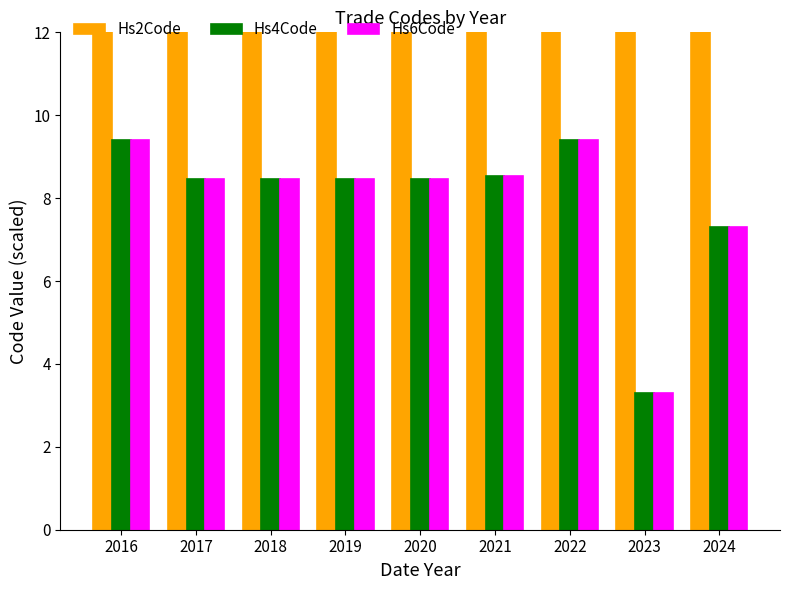

The Hs4Code series shows 5.2 at 2020. True or false?

False